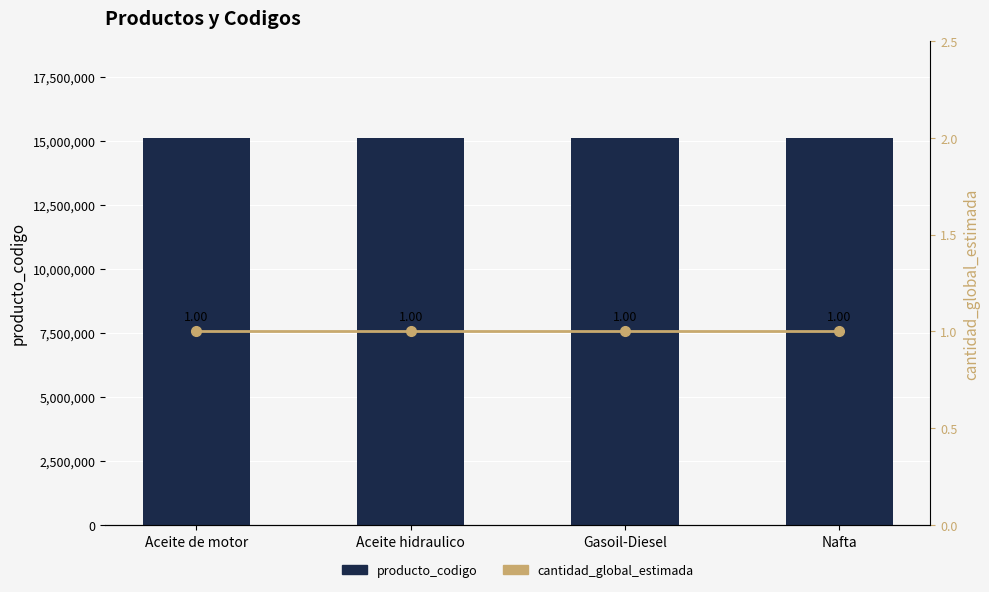

Between Aceite de motor and Aceite hidraulico, which series saw the biggest shift?

producto_codigo